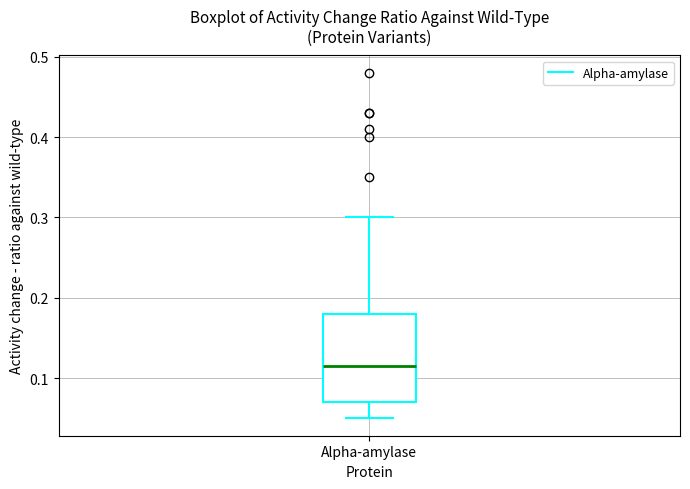

Transcribe this box plot: give where the median line is, the range the box spans, and where the two whiskers end, as read against the y-axis. The values are not printed on the chart, so give them approximately, as read against the axis.

median 0.12, box 0.07 to 0.18, whiskers 0.05 to 0.30